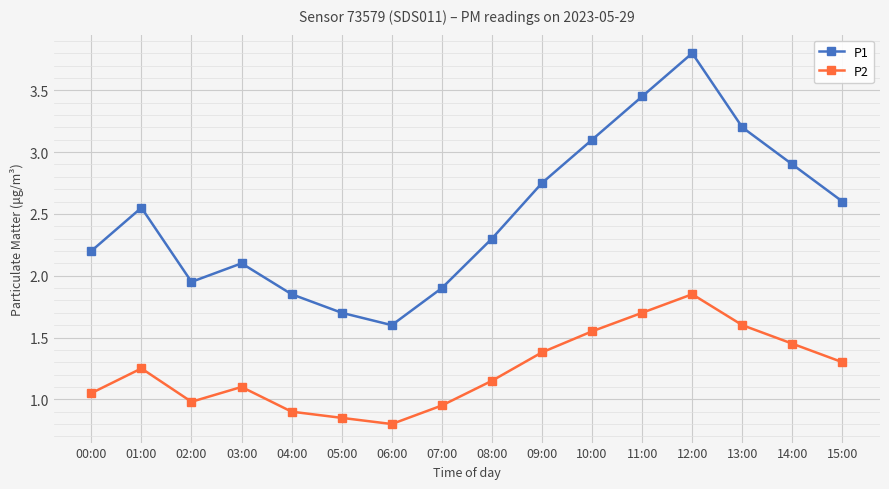

Is this an area chart (filled region under the line)?

No